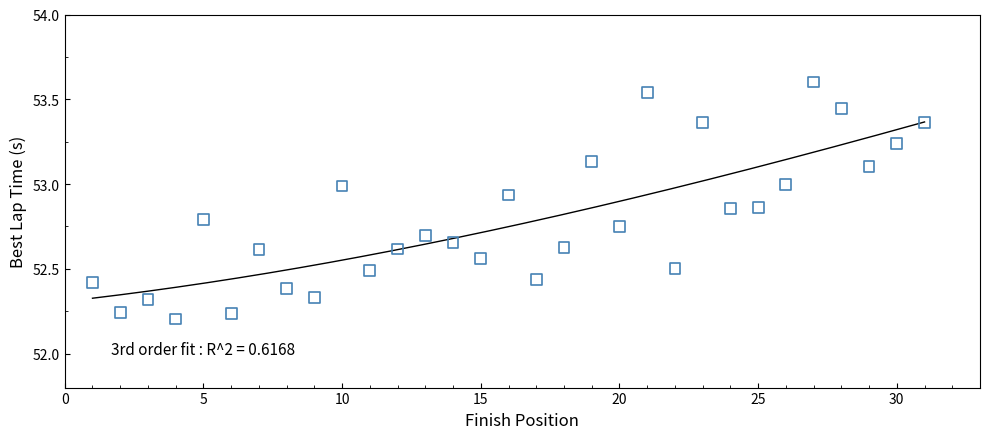

What is the range of Y values (max minus min)?

1.4